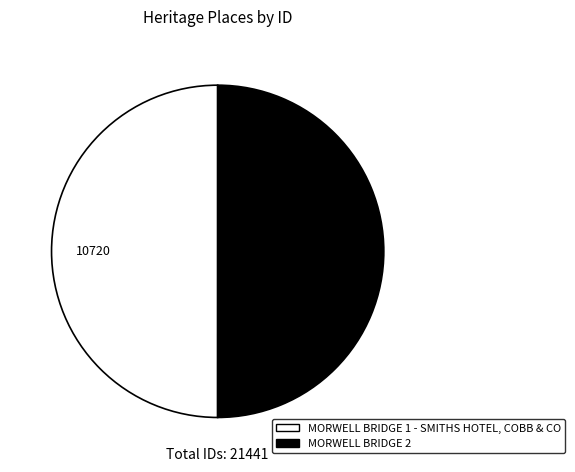

Is it true that MORWELL BRIDGE 1 - SMITHS HOTEL, COBB & CO is 43% of the pie?

False